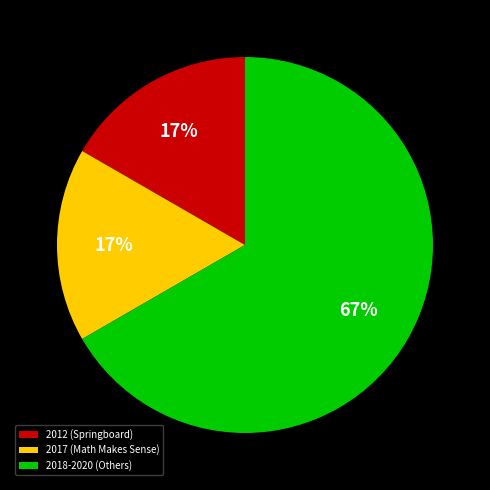

Is it true that 2018-2020 (Others) is 67% of the pie?

True